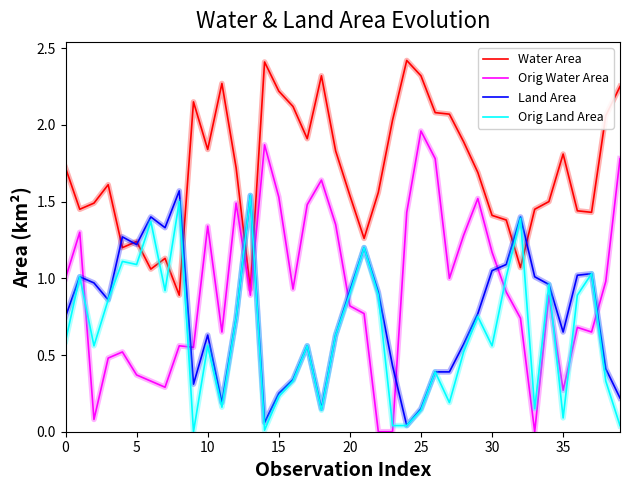

How many times do Orig Water Area and Land Area cross each other?

8